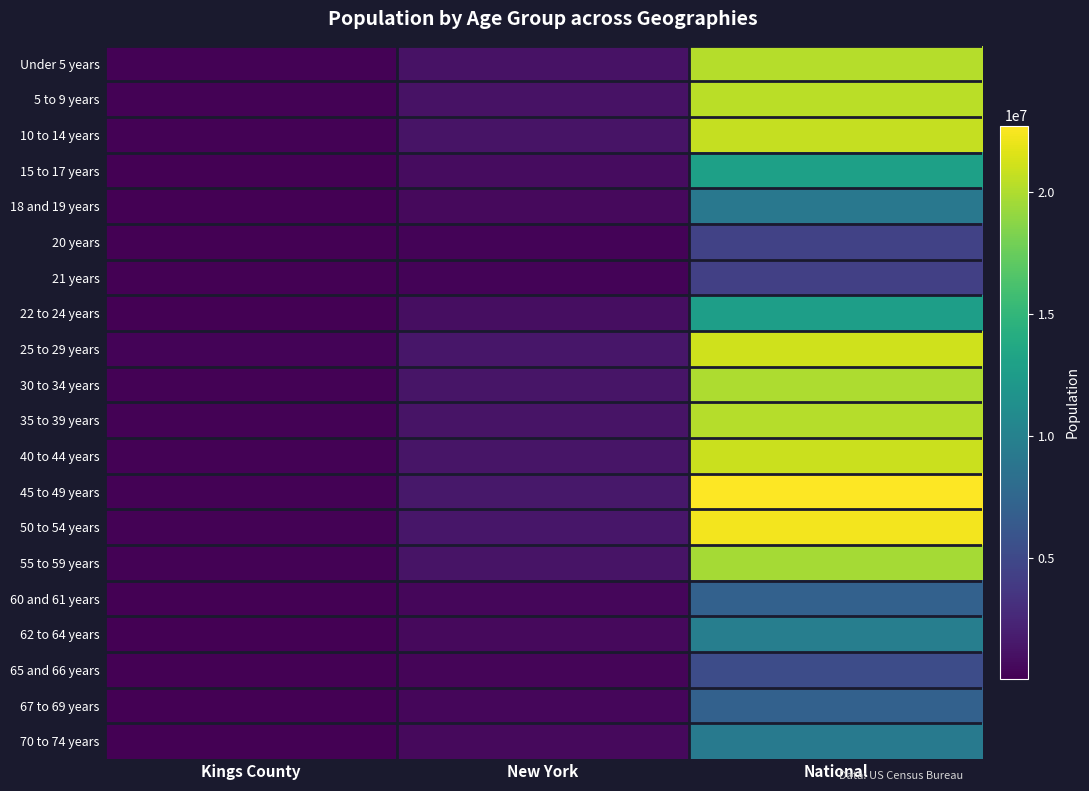

What is the difference between the highest and lowest values at New York?

1177167